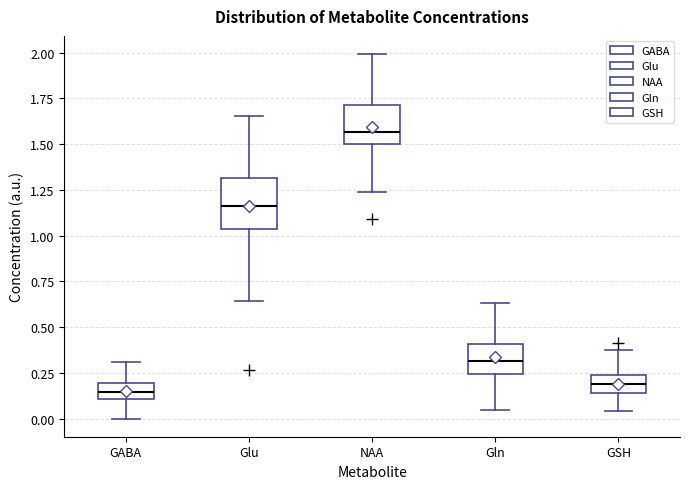

Where does the median line of the box for GSH sit on the y-axis? The values are not printed on the chart, so give them approximately, as read against the axis.

0.20